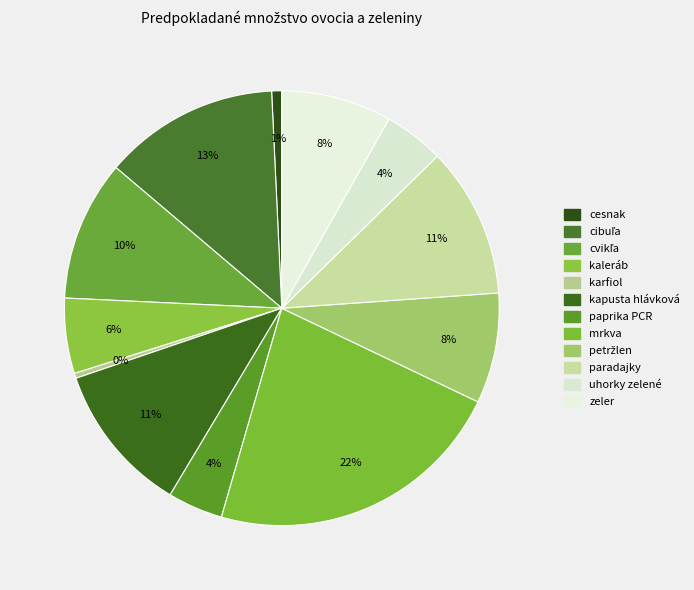

Which category has the biggest portion of the pie?

mrkva